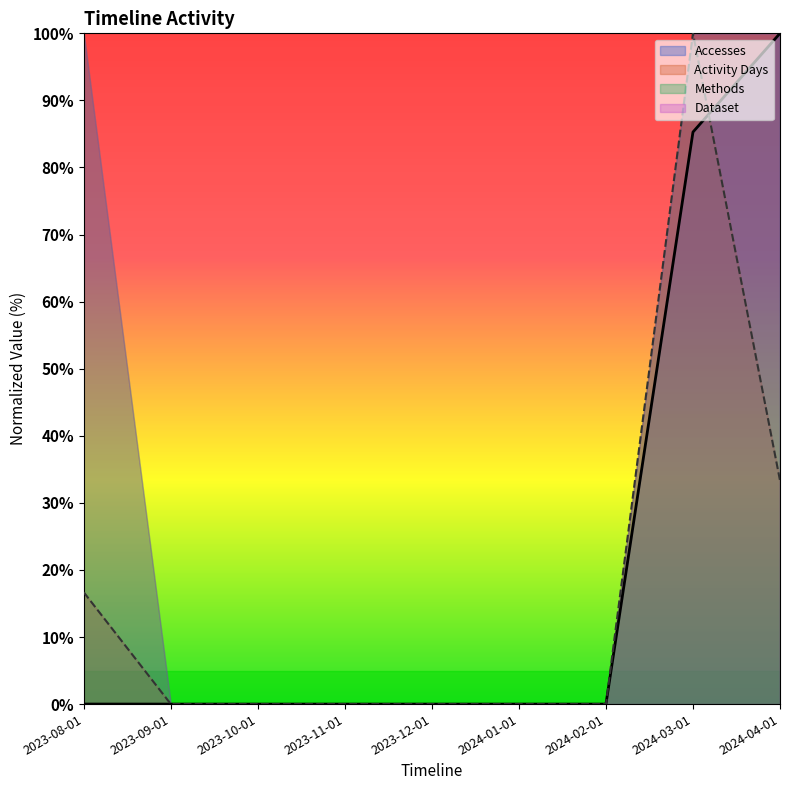

Between 2023-10-01 and 2024-01-01, which series saw the biggest shift?

Accesses